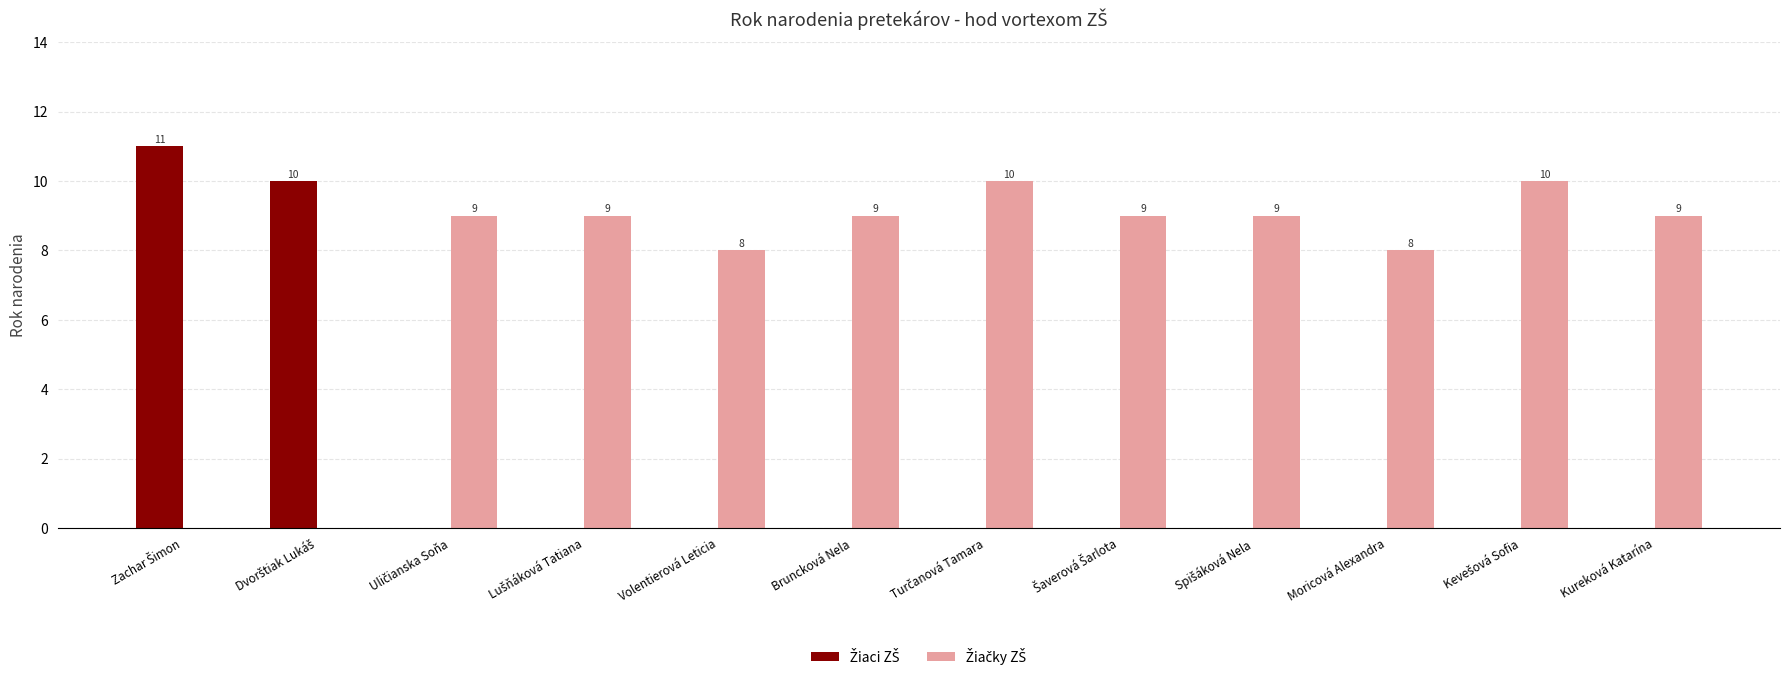

What is the maximum value shown in the chart?

11